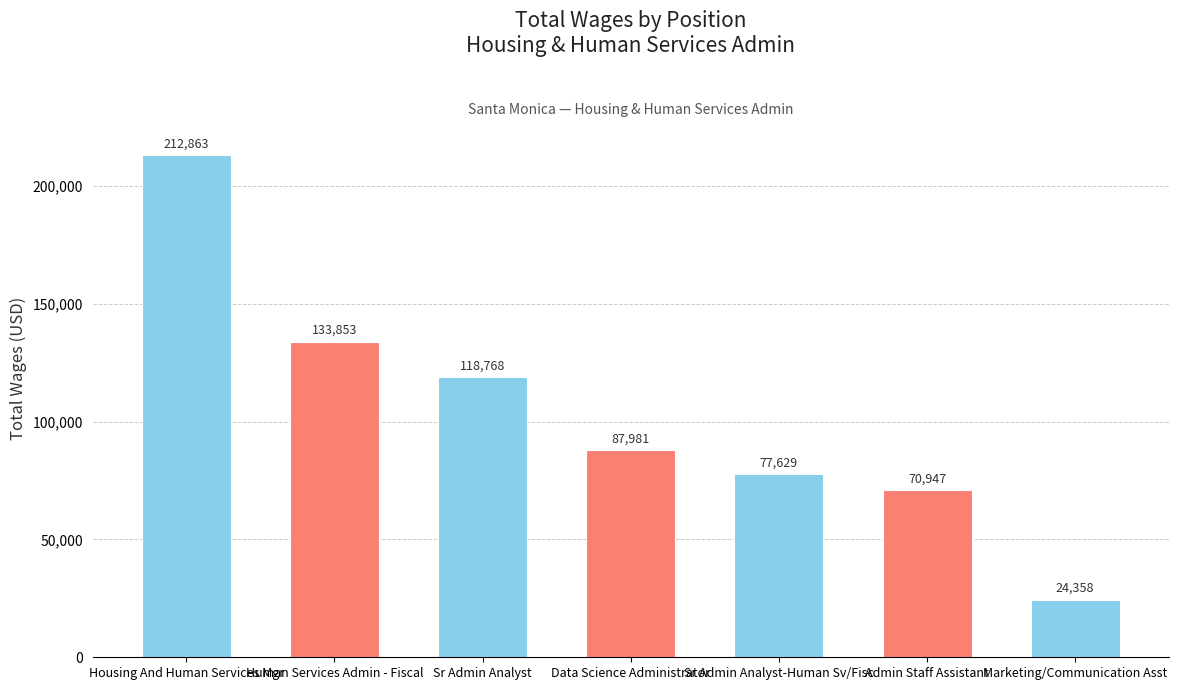

Reading left to right, what are all the values shown in this chart?

Housing And Human Services Mgr=212863	Human Services Admin - Fiscal=133853	Sr Admin Analyst=118768	Data Science Administrator=87981	Sr Admin Analyst-Human Sv/Fisc=77629	Admin Staff Assistant=70947	Marketing/Communication Asst=24358